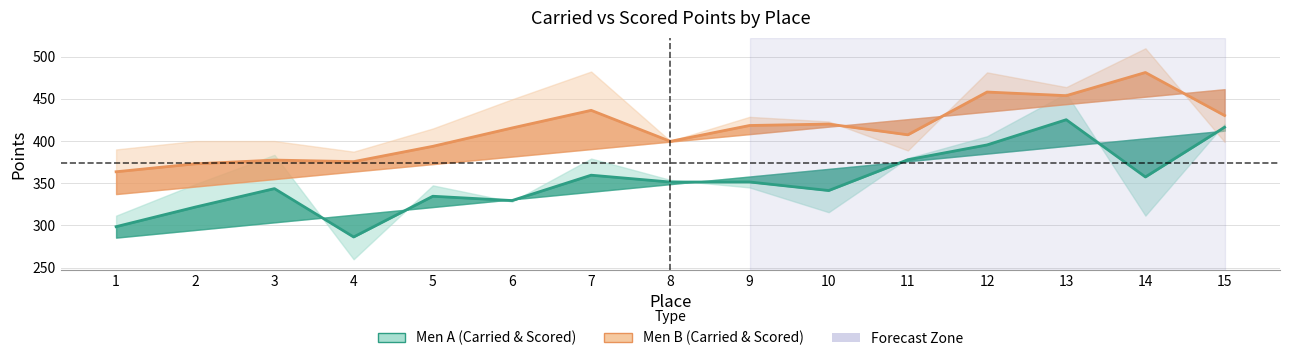

Which category has the highest value across all series?

14